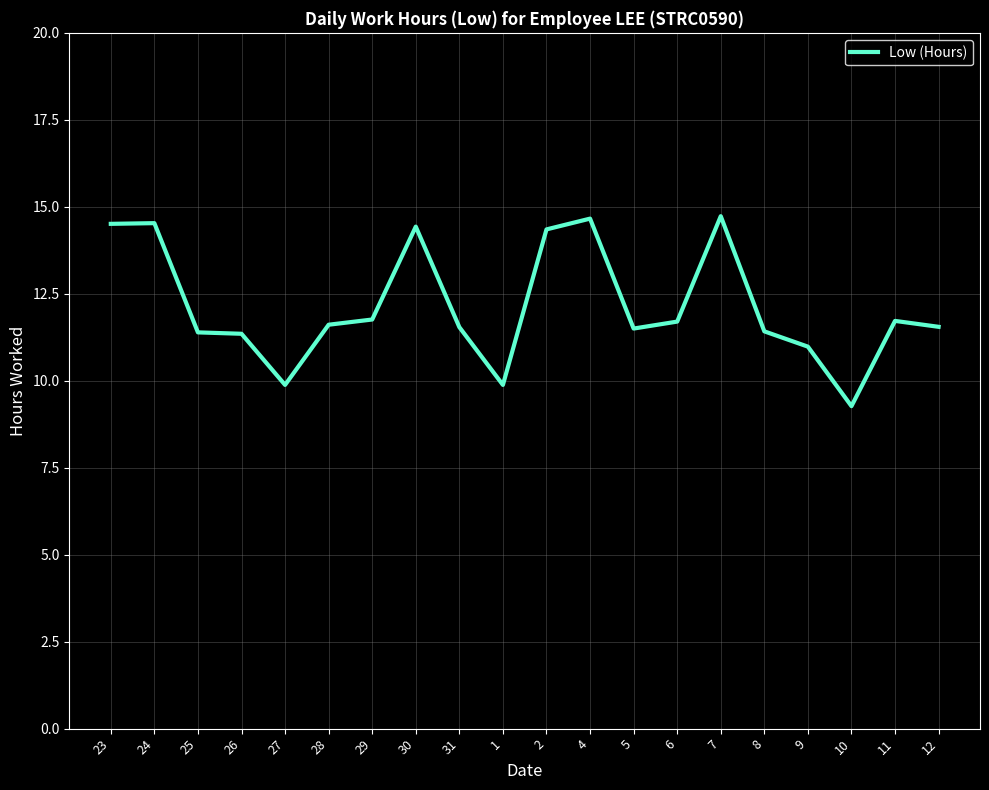

Is this an area chart (filled region under the line)?

No